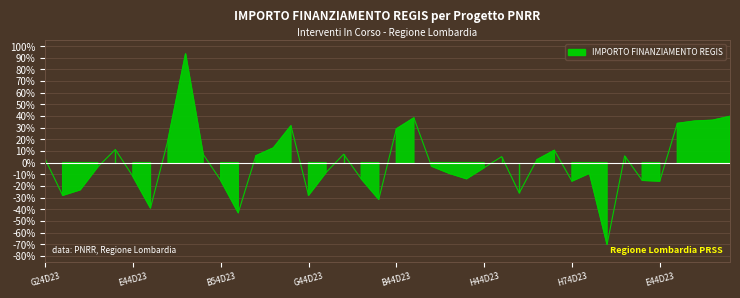

Reading left to right, transcribe all the data shown in this chart.

3.1	-28.1	-23.3	-3.7	11.3	-11.8	-38.9	19.4	93.4	7.2	-15.2	-43.0	5.8	12.6	31.6	-28.1	-8.4	7.2	-13.8	-31.5	28.9	38.4	-3.0	-9.1	-13.8	-4.3	5.2	-26.1	2.4	10.6	-15.9	-9.1	-70.1	5.8	-15.2	-15.9	33.6	35.7	36.4	39.8